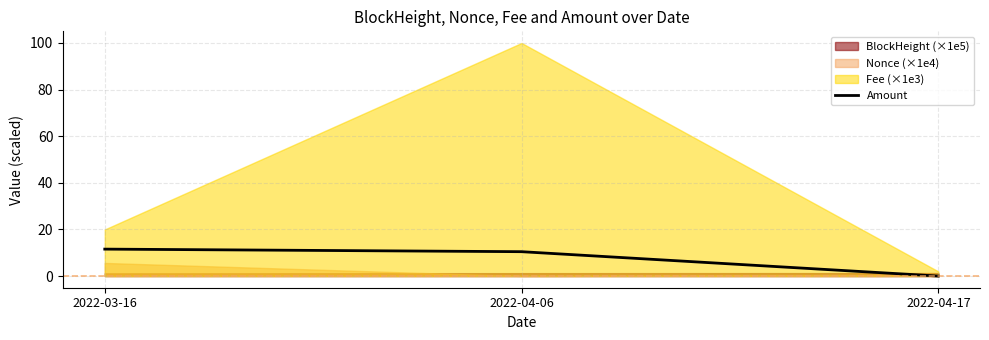

What is the label of the 1st point from the right?

2022-04-17